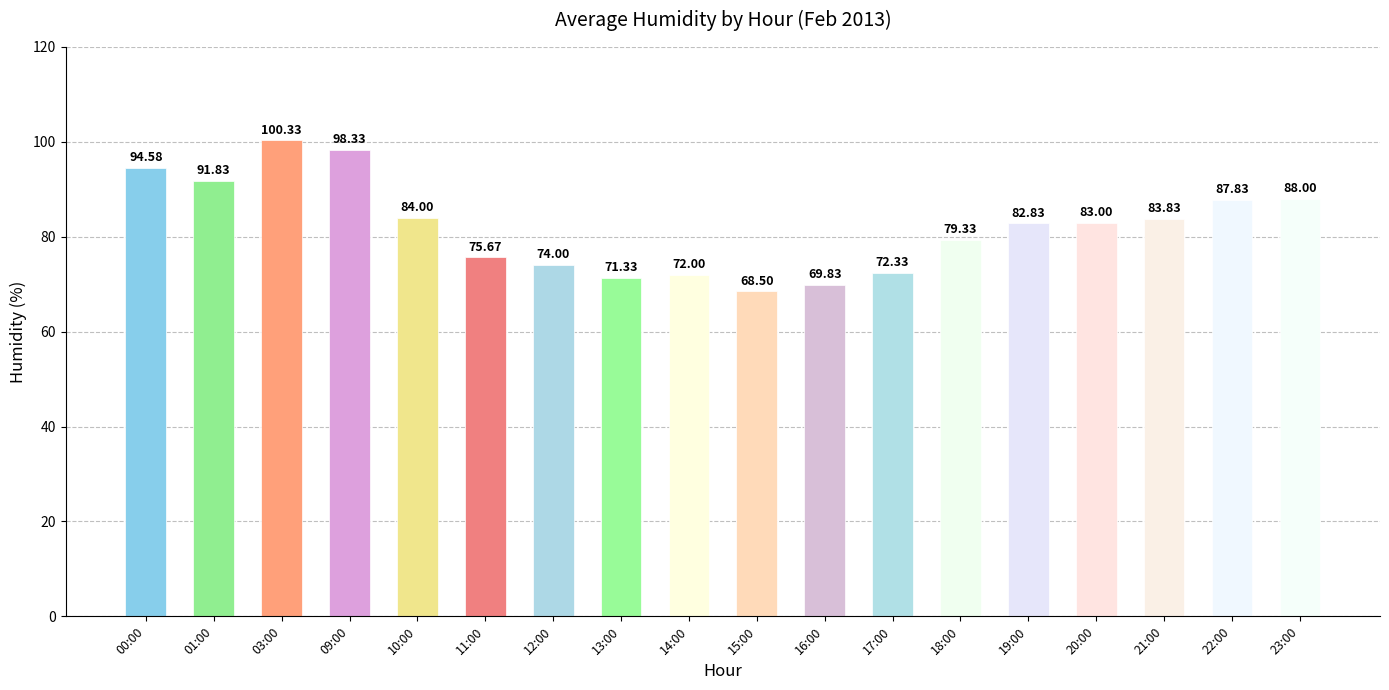

How many data points does each series have?

18